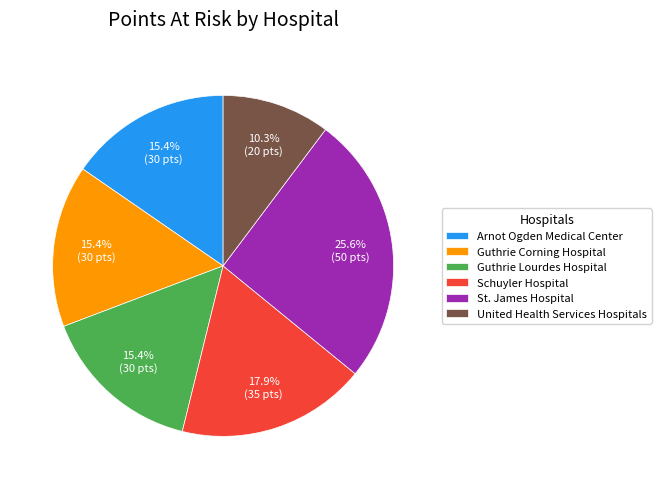

To the nearest percent, what portion does Guthrie Corning Hospital represent?

15%